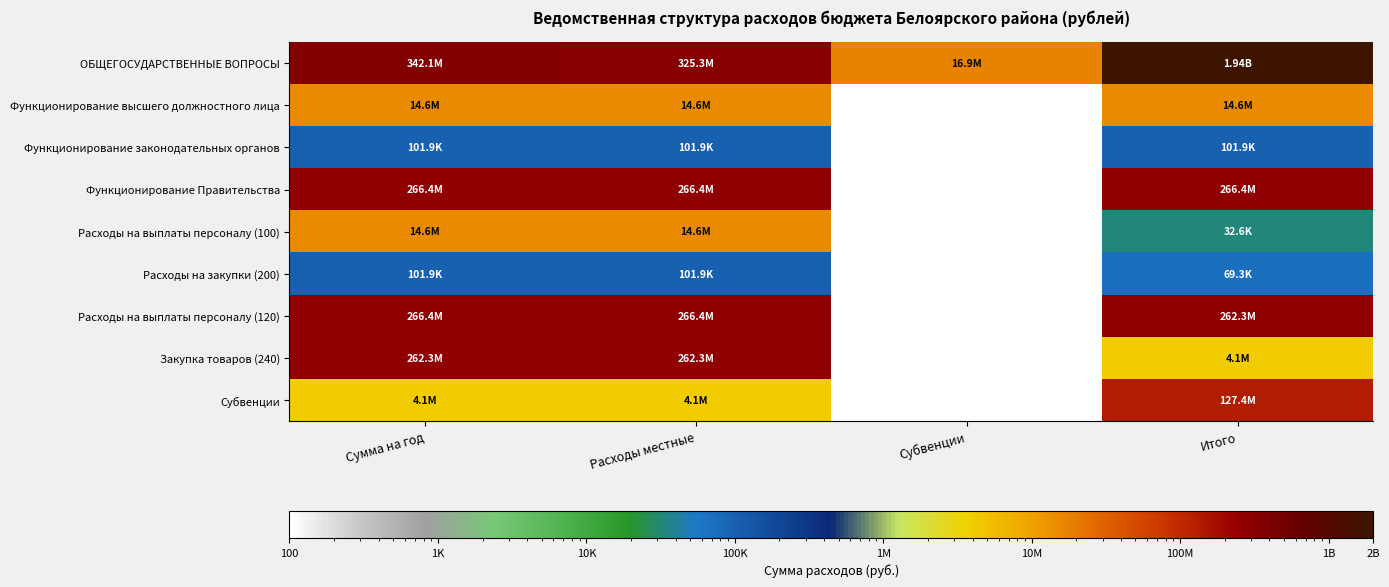

At which label does Расходы на закупки (200) reach its minimum?

Итого